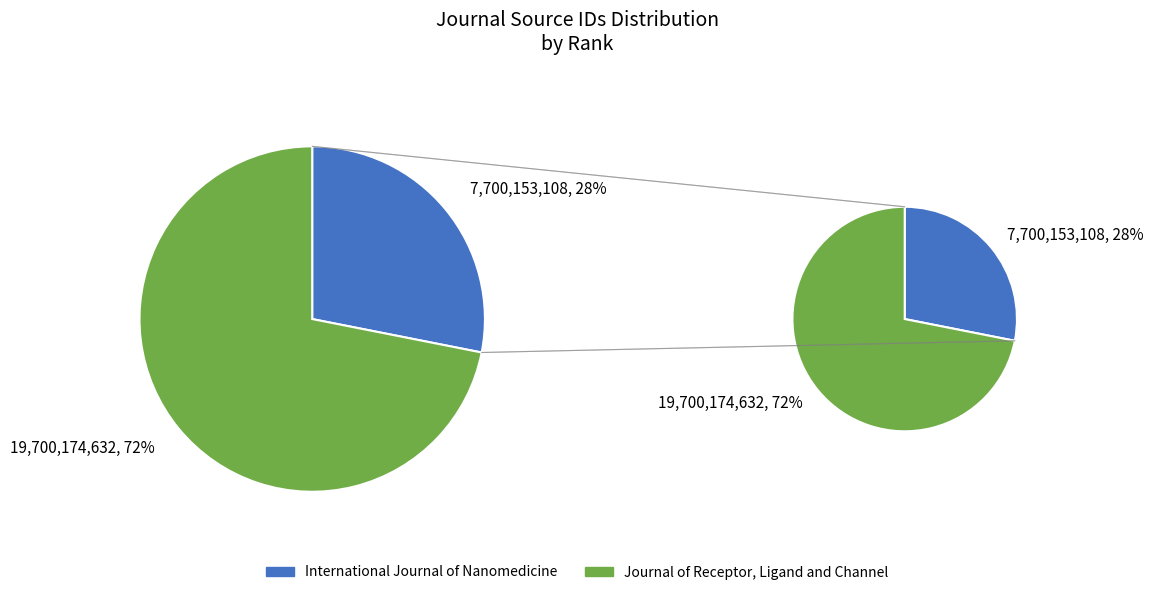

What is the smallest slice in the pie chart?

International Journal of Nanomedicine